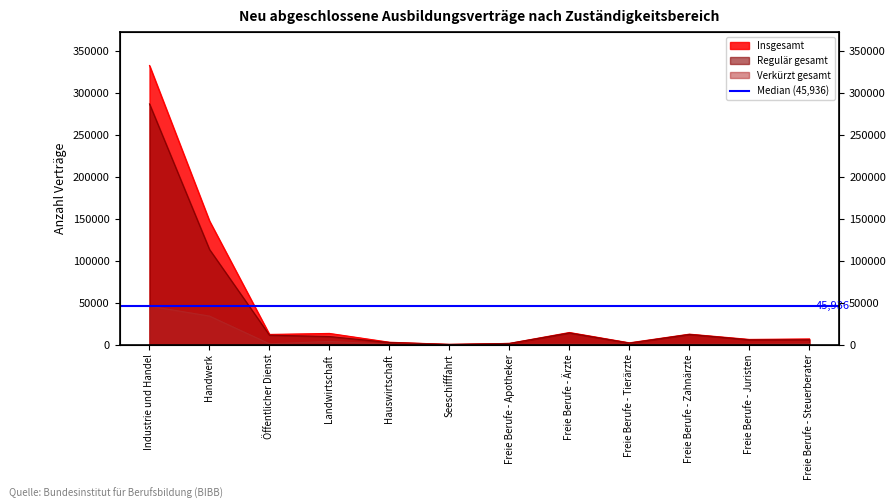

What is the difference between the second highest and second lowest values in the Regulär gesamt series?

112065